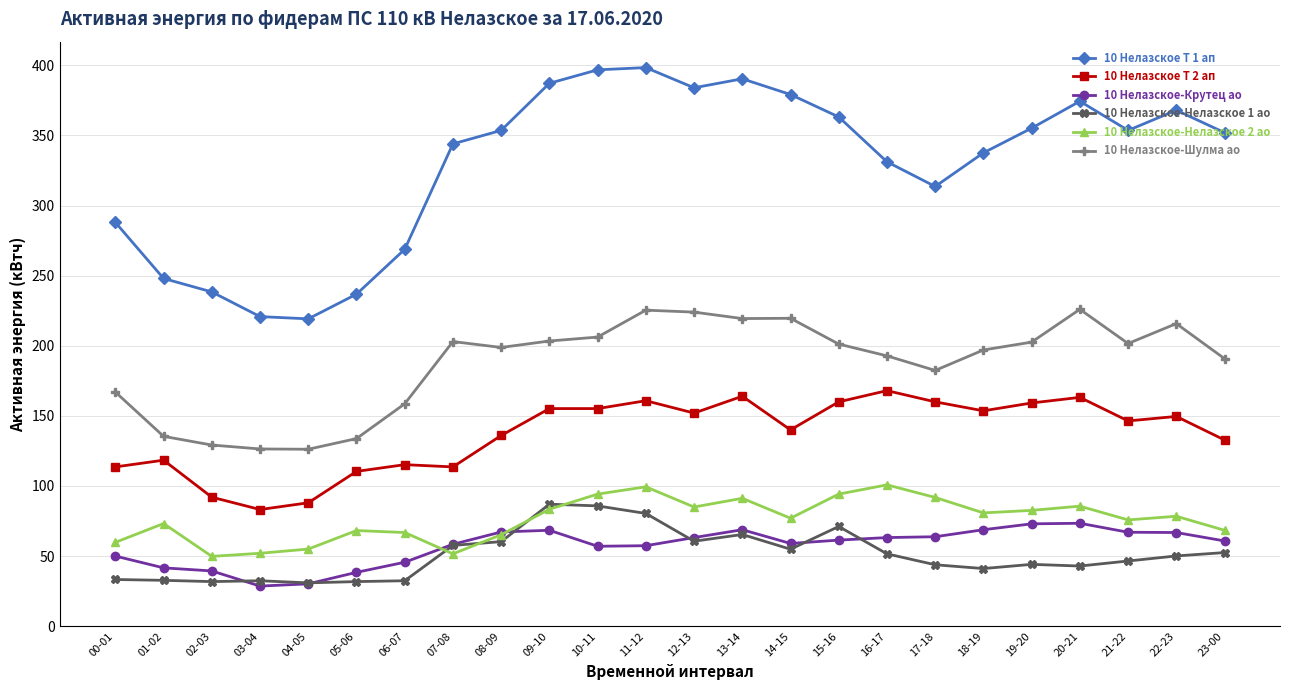

What is the label of the 9th point from the left?

08-09